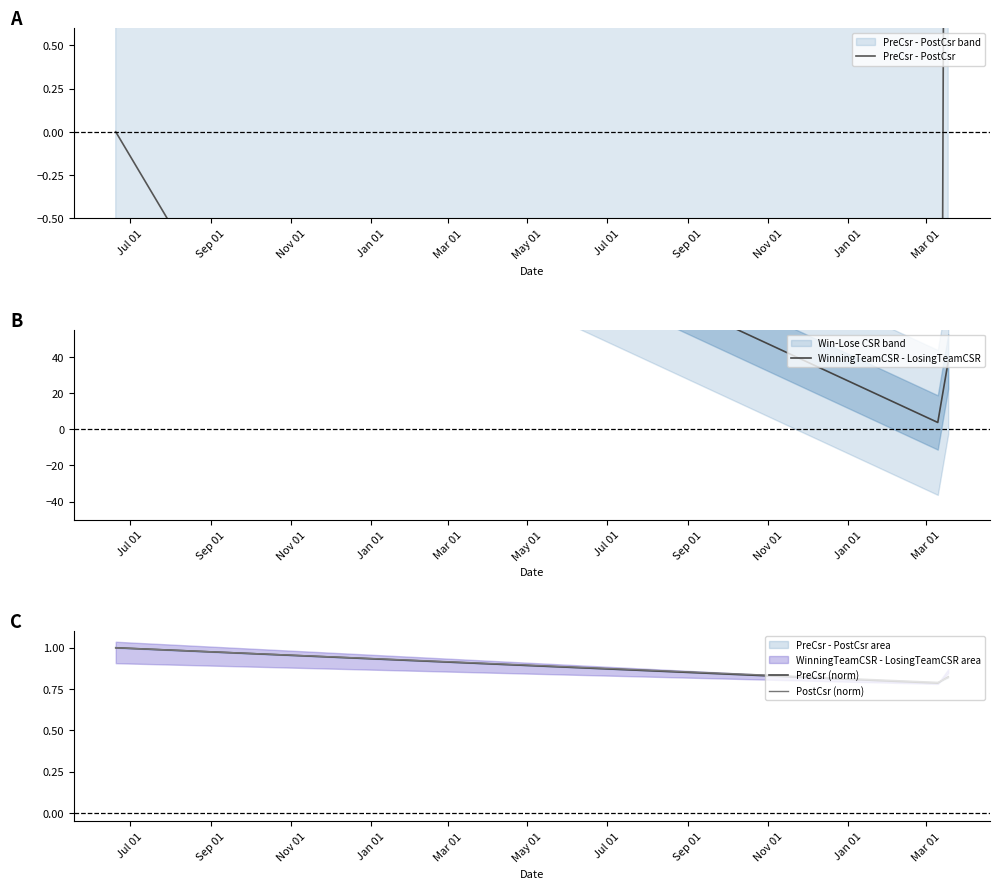

Reading right to left, list all the values displayed in this chart.

PreCsr - PostCsr: 8.0	-8.0	0.0
WinningTeamCSR - LosingTeamCSR: 37.5	3.8	214.0
PreCsr (norm): 0.8	0.8	1.0
PostCsr (norm): 0.8	0.8	1.0